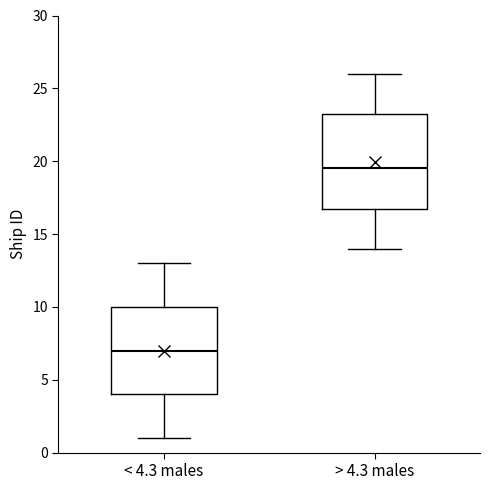

Where is the lower edge of the box for < 4.3 males on the y-axis? The values are not printed on the chart, so give them approximately, as read against the axis.

4.0